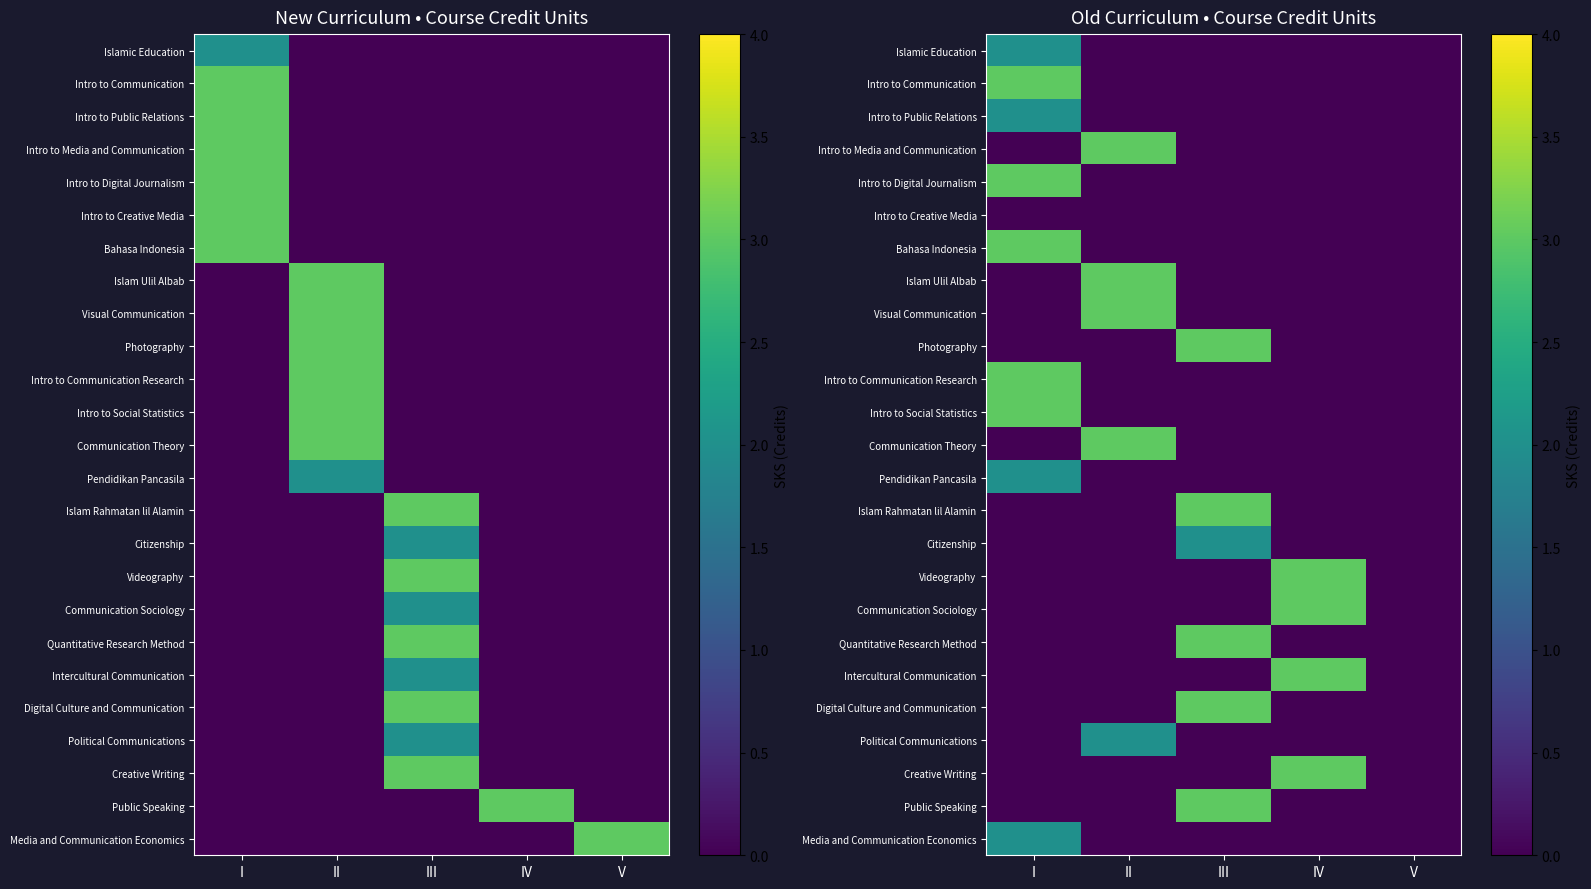

Rank the categories by Islam Ulil Albab value from lowest to highest.

I, III, IV, V, II